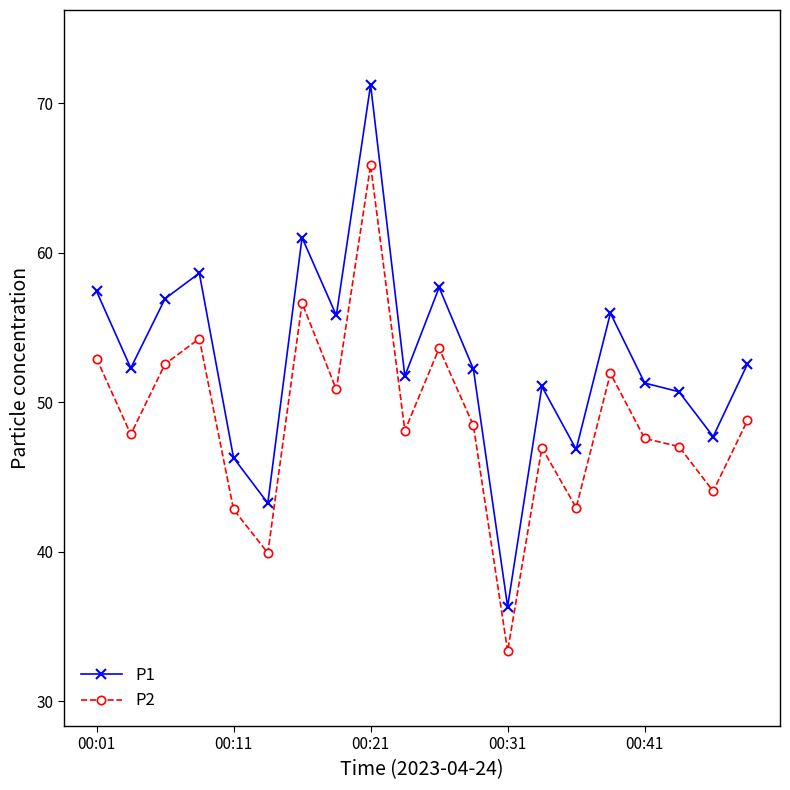

True or false: P1 and P2 intersect in this chart.

False